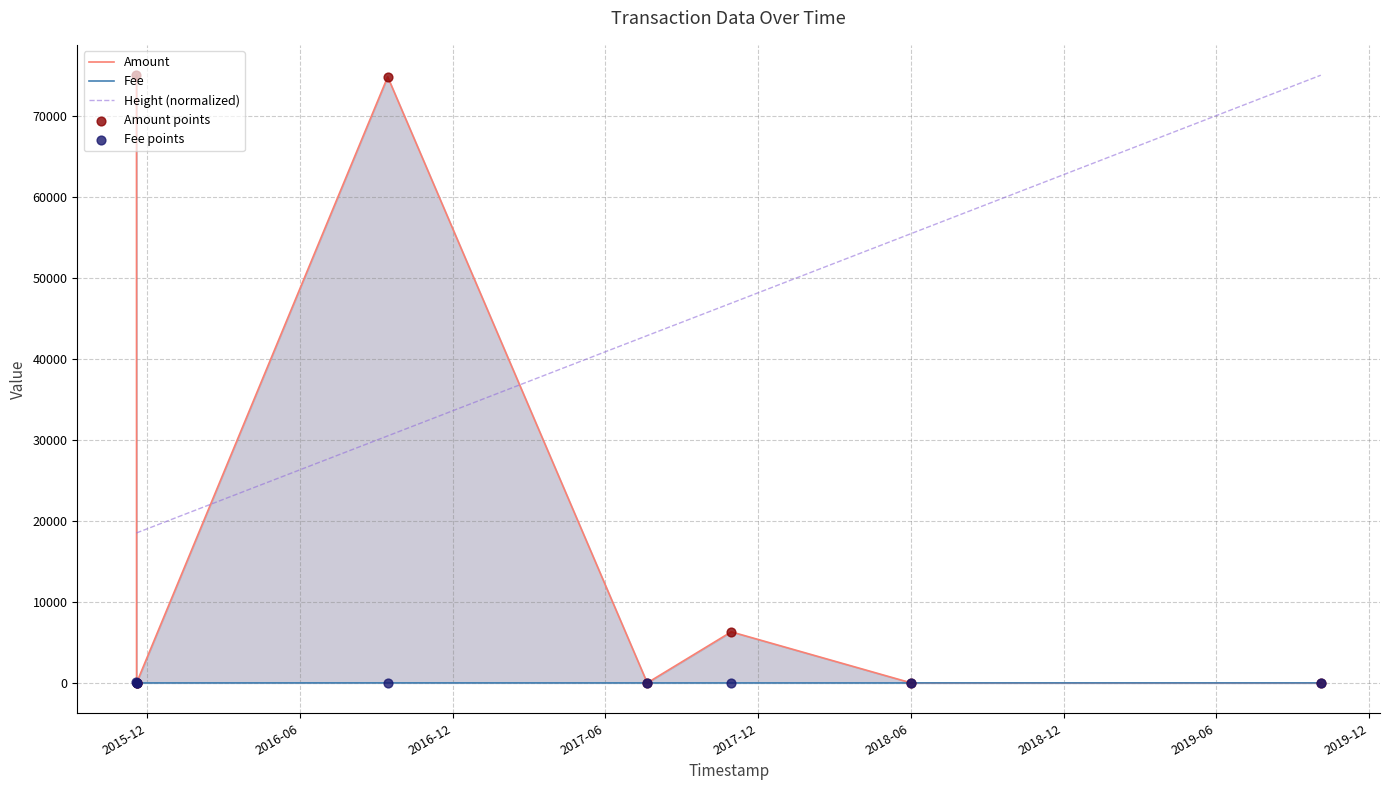

Which series reaches the maximum Y coordinate?

Amount